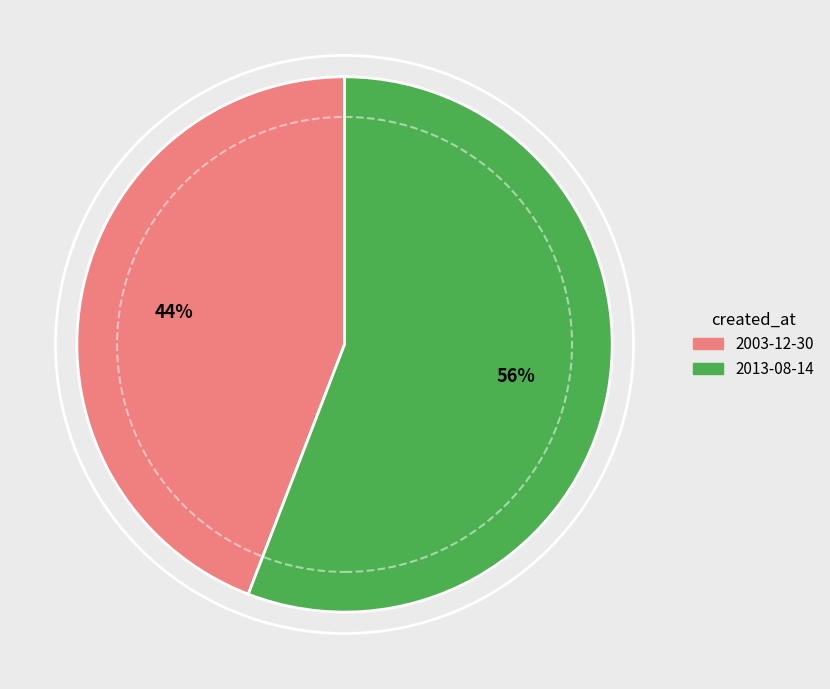

Does any single category account for the majority?

Yes